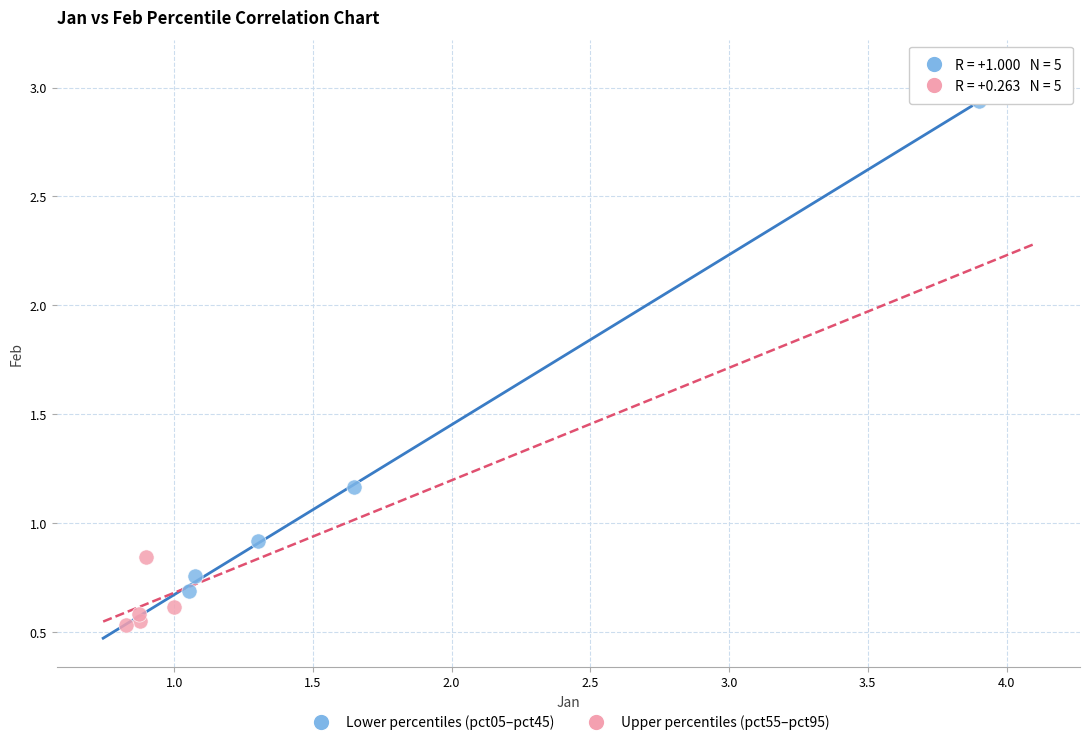

What are all the series names shown in the legend?

Lower percentiles (pct05–pct45), Upper percentiles (pct55–pct95)